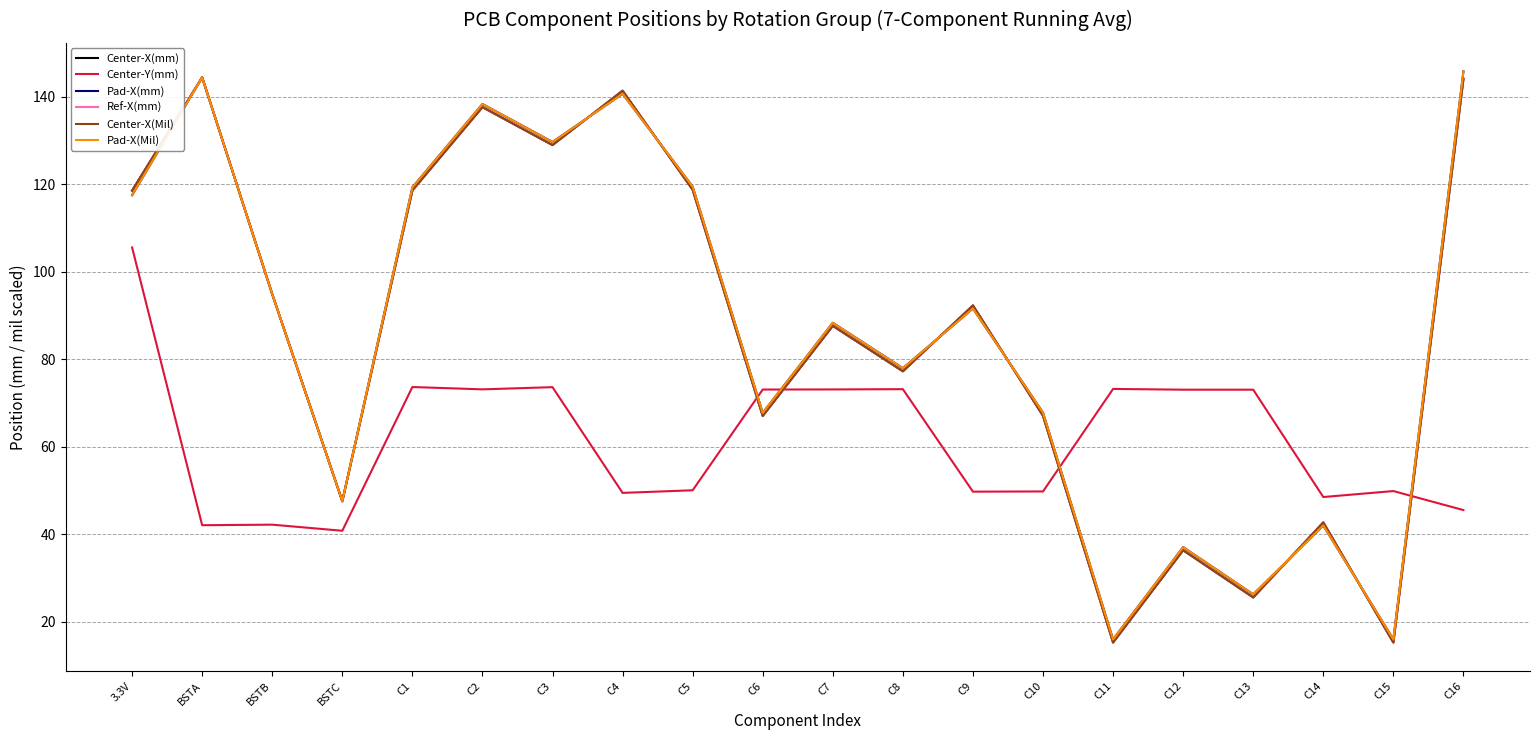

What is the total value across all series at C2?

762.7